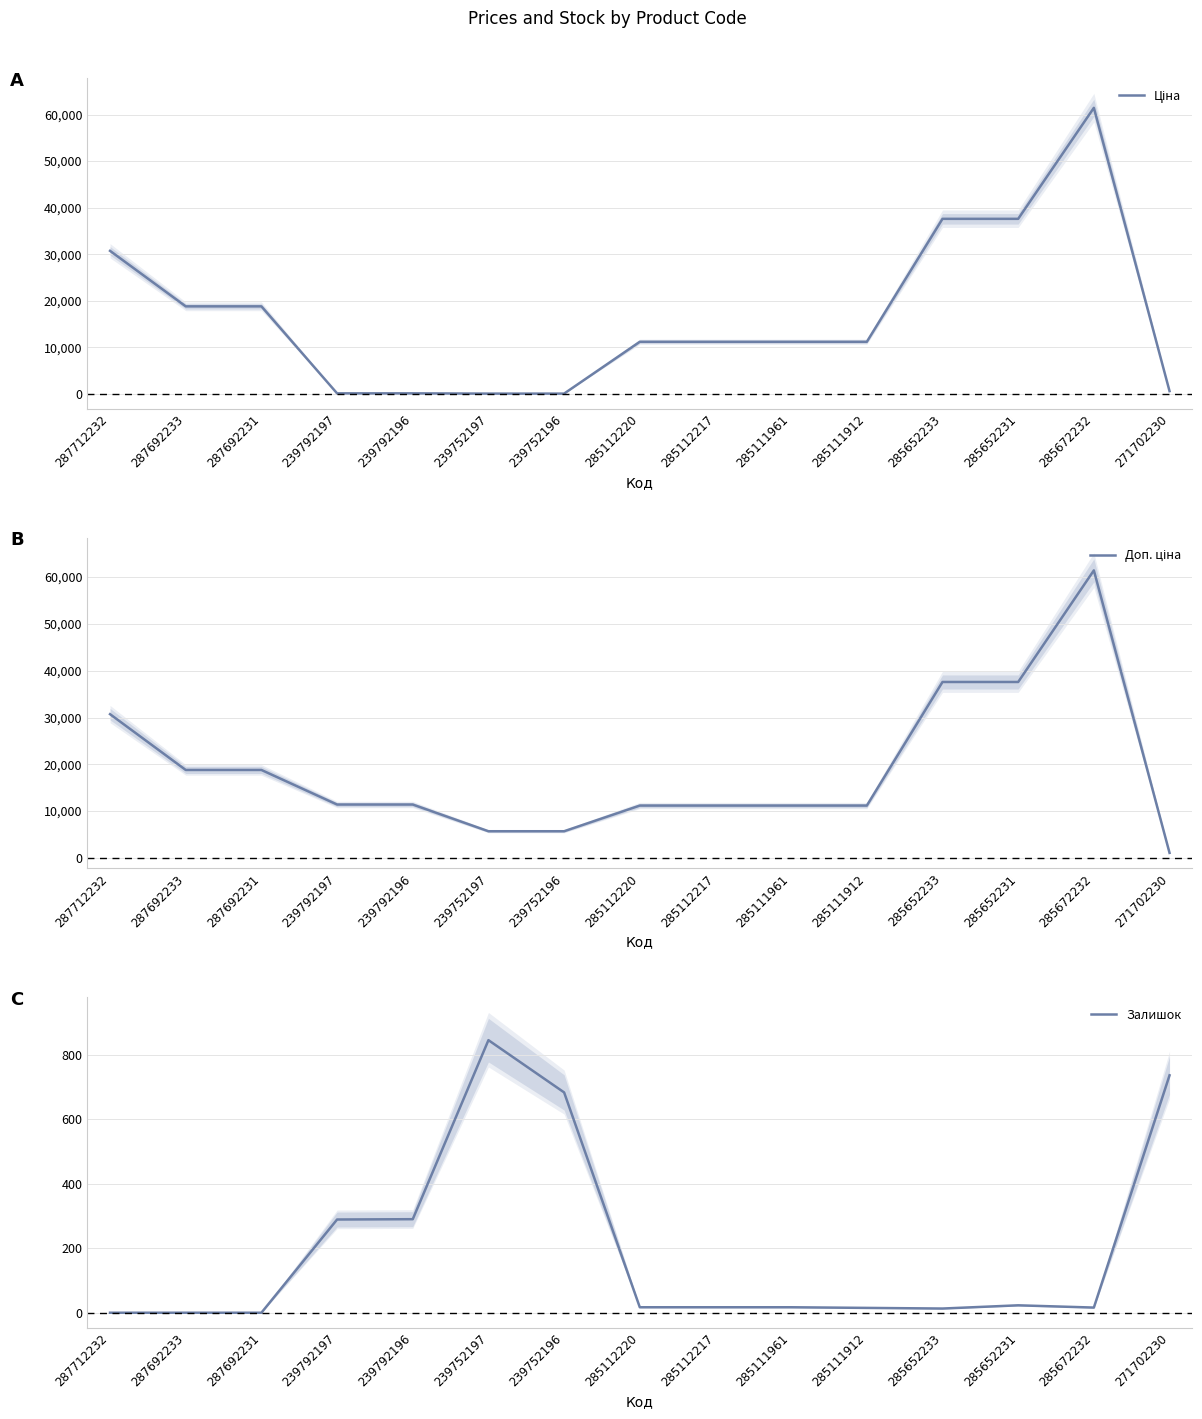

How many intersections are there between Ціна and Залишок?

3